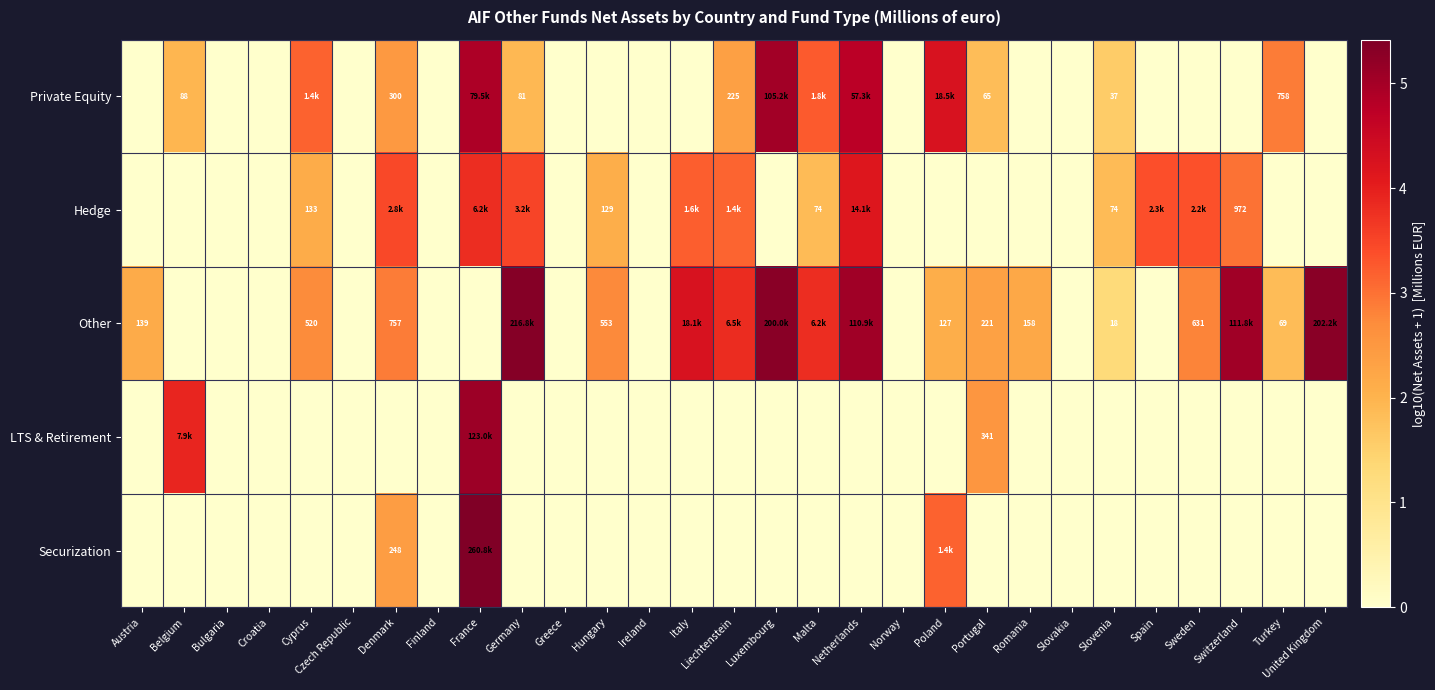

Between Luxembourg and Spain, which series saw the biggest shift?

Other